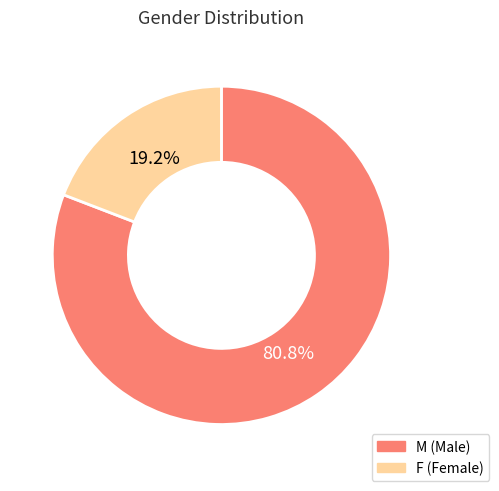

Is there any slice that represents more than half of the pie?

Yes